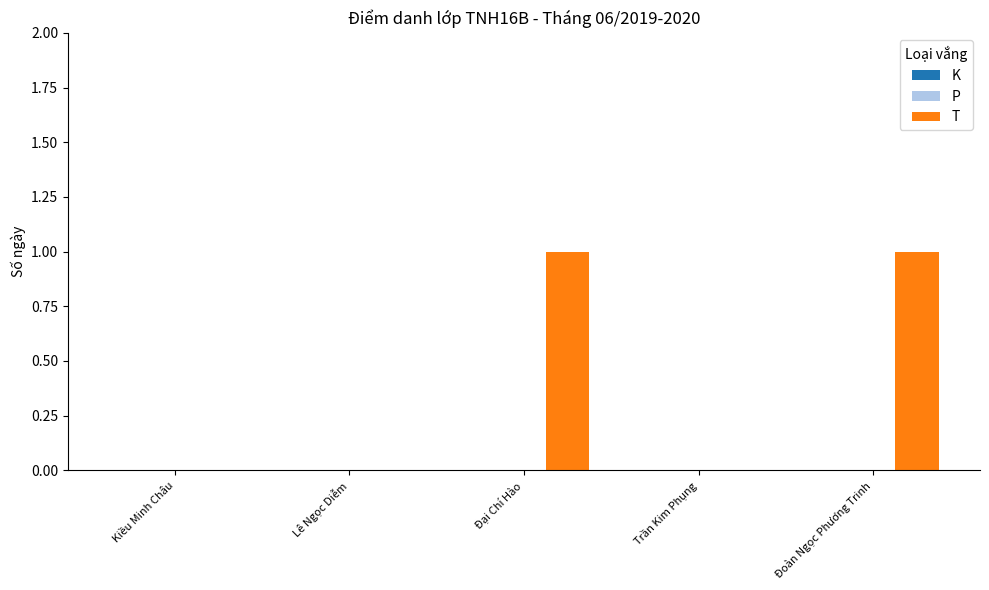

Is it true that the value at Trần Kim Phụng is 1?

False